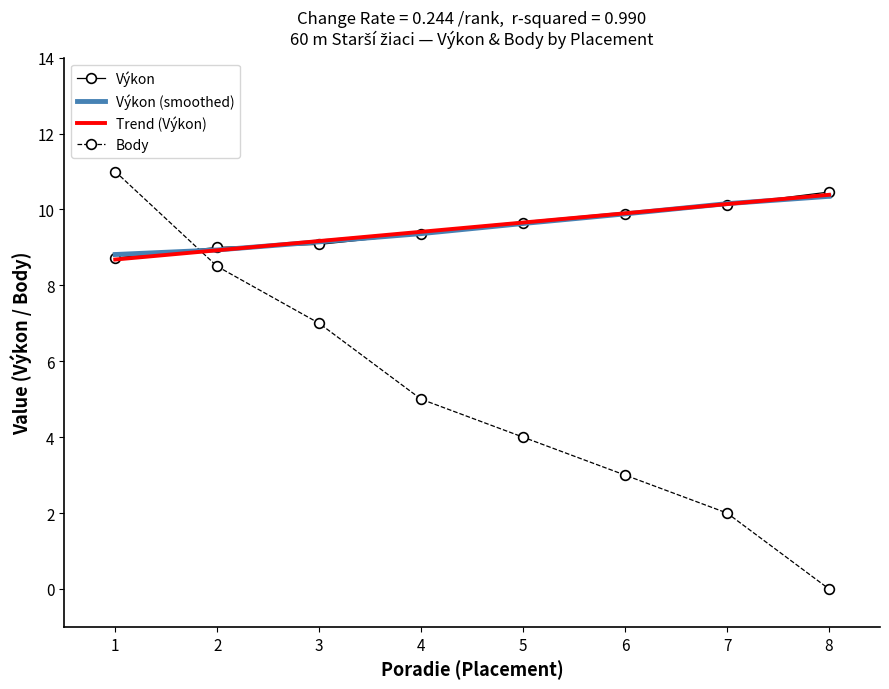

How many intersections are there between Výkon and Výkon (smoothed)?

5